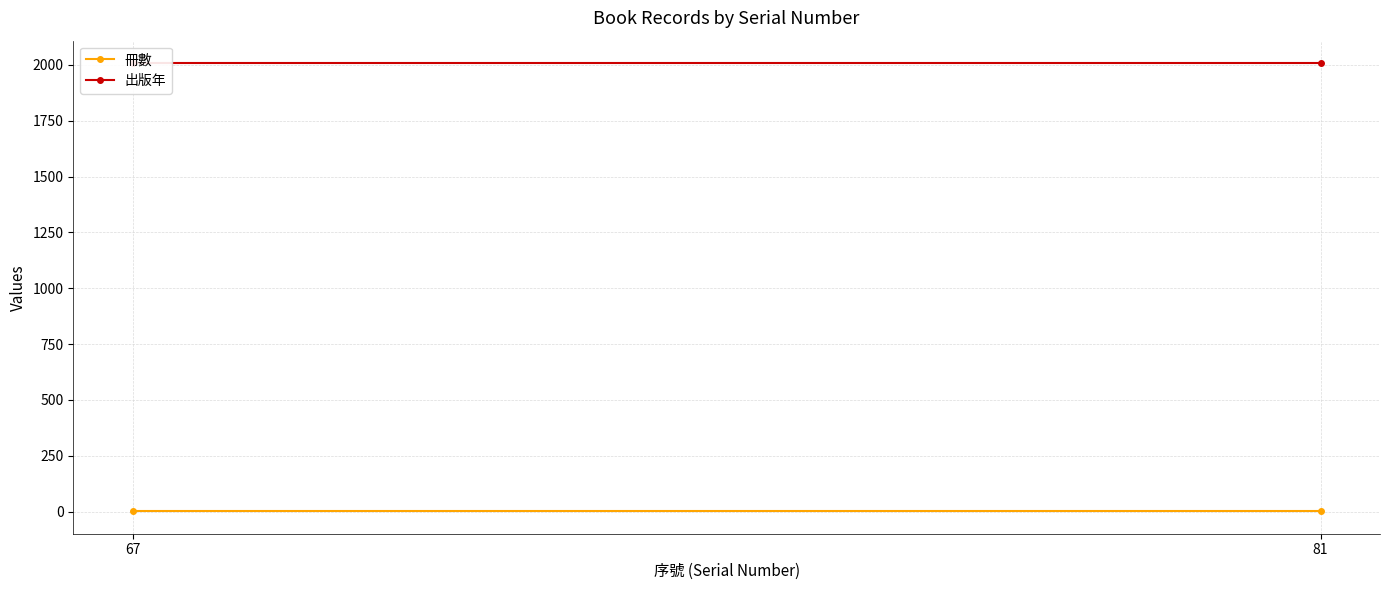

Reading left to right, list all the values displayed in this chart.

冊數: 67=1	81=1
出版年: 67=2008	81=2008